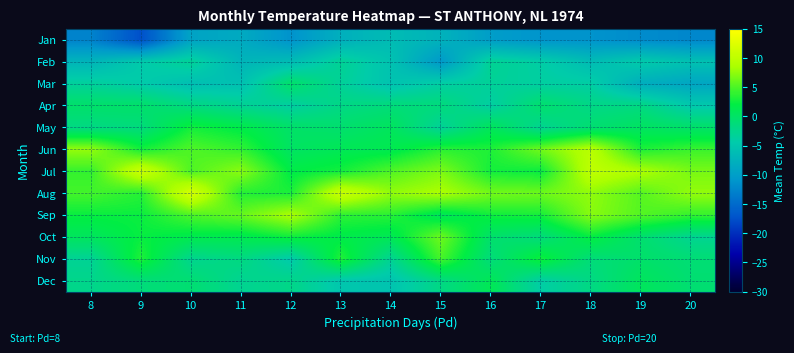

What is the total value across all series at 9?

-3.2